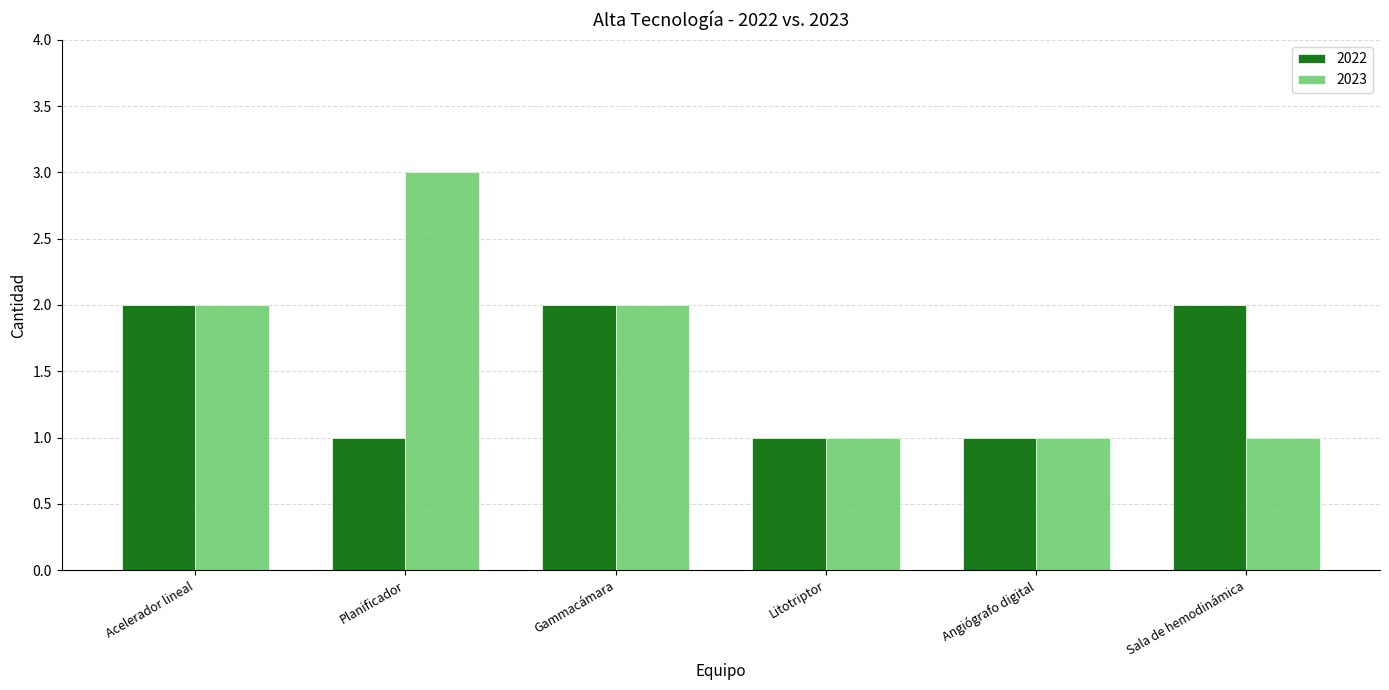

How many data points in 2023 are less than 2?

3